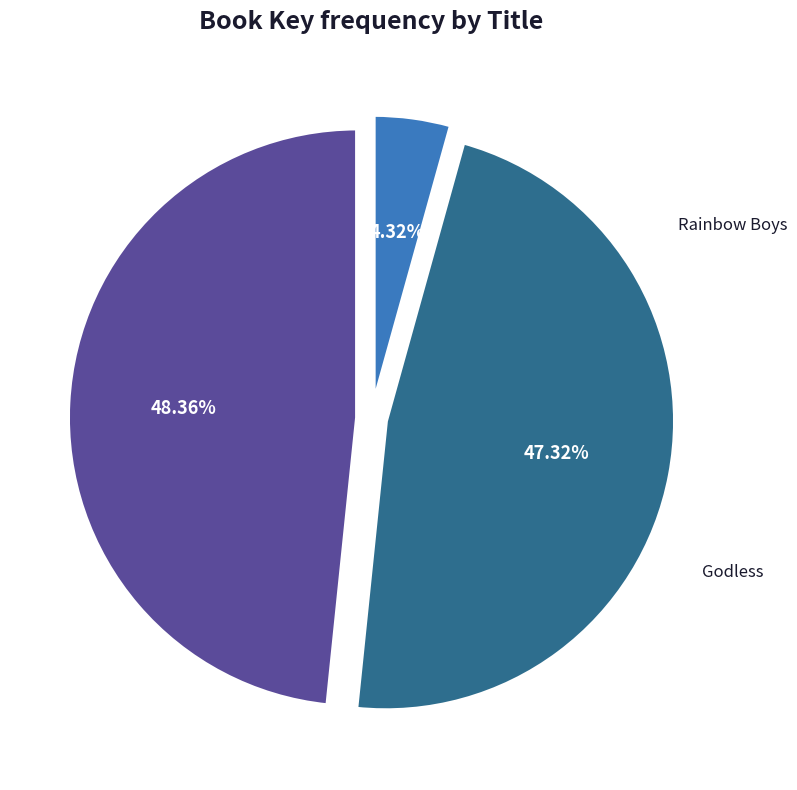

Combined, do Godless and Jude account for over 50%?

Yes